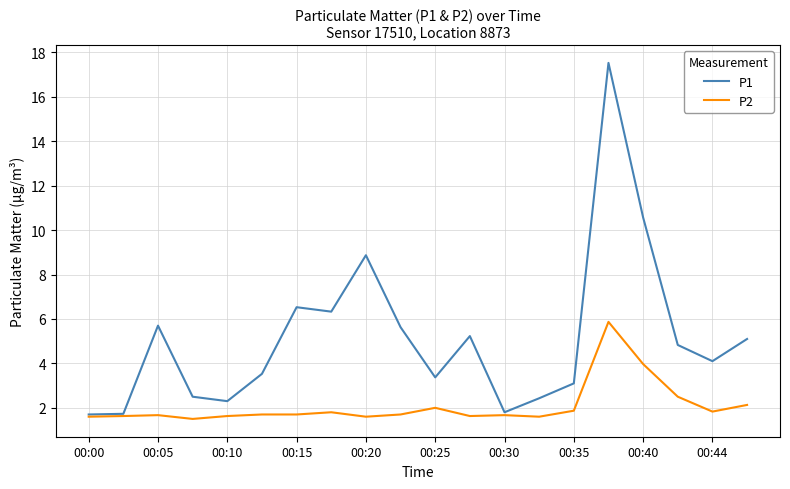

Rank the series by their average value, from highest to lowest.

P1, P2